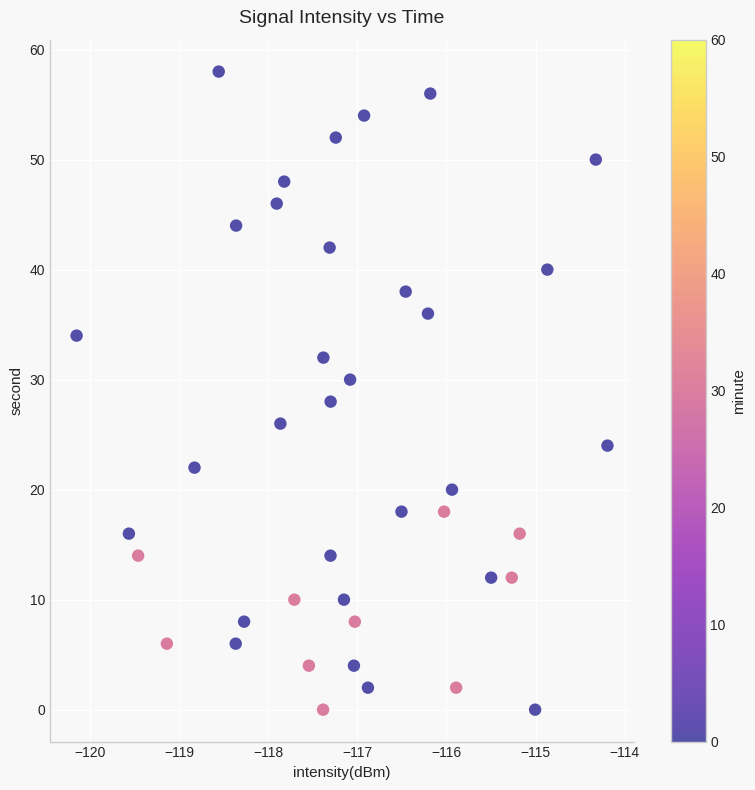

What is the range of Y values (max minus min)?

58